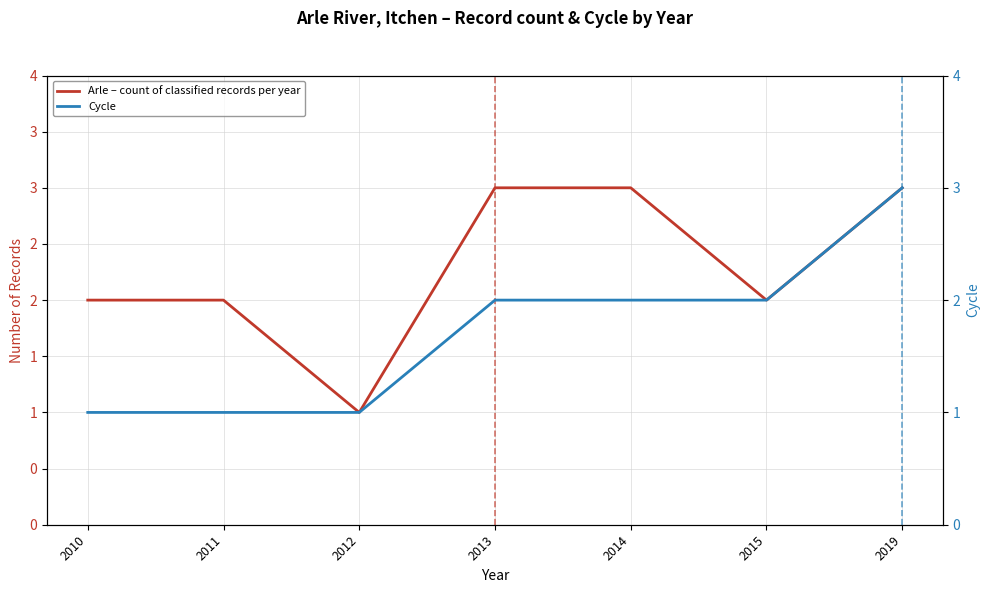

True or false: Cycle has more than 1 points higher than both neighbors.

False